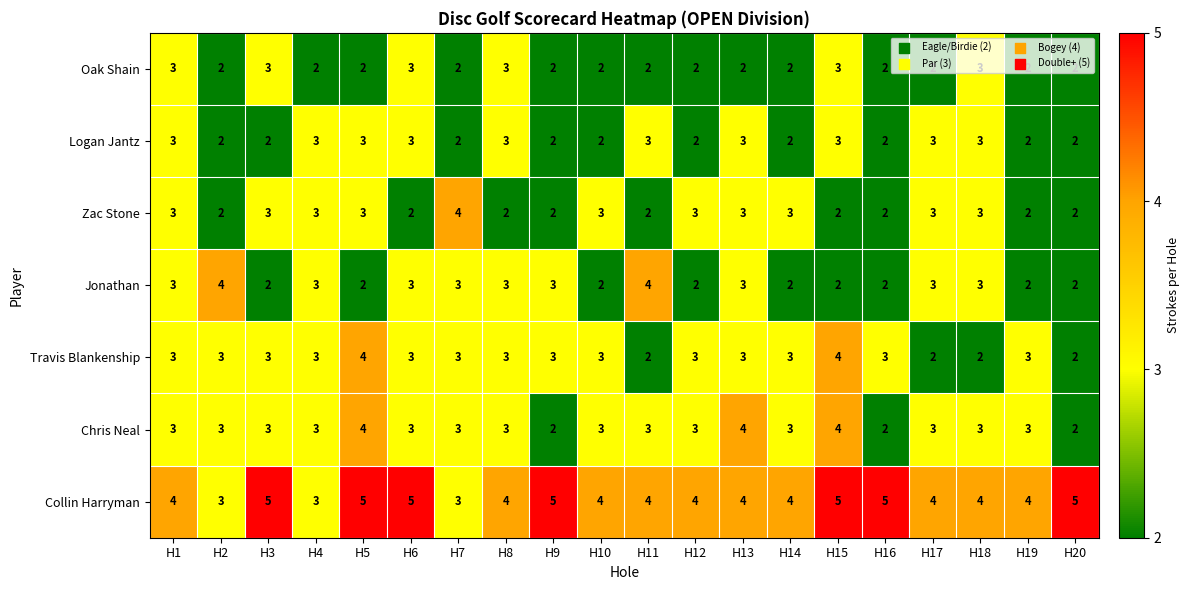

What is the spread (max minus min) of values at H6?

3